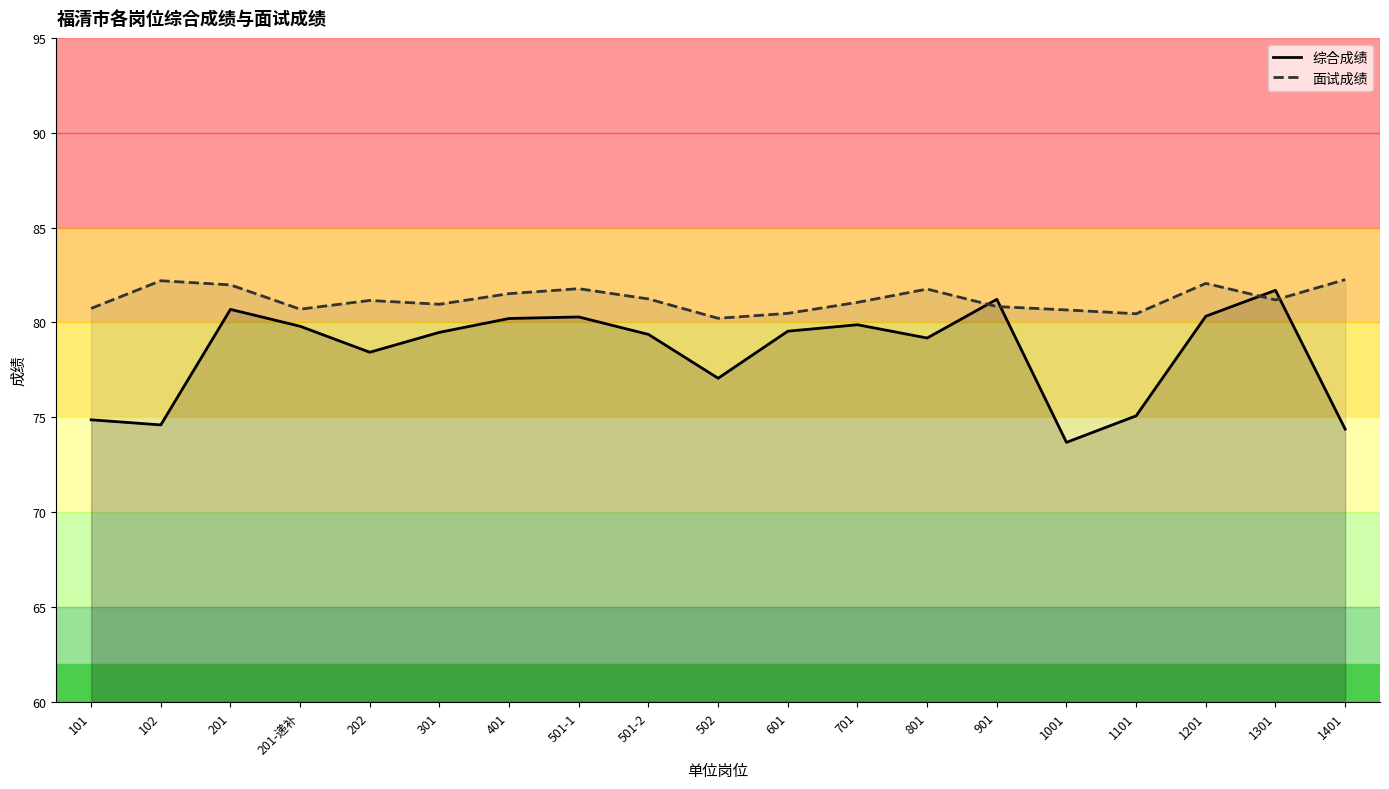

Between which two adjacent categories do 综合成绩 and 面试成绩 first intersect?

801 and 901